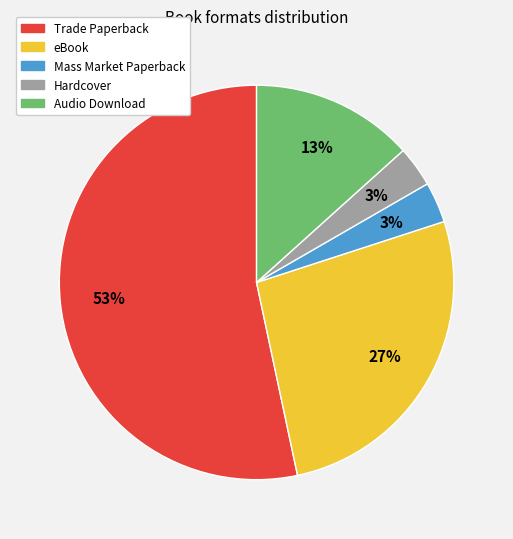

Count the number of slices in the pie.

5